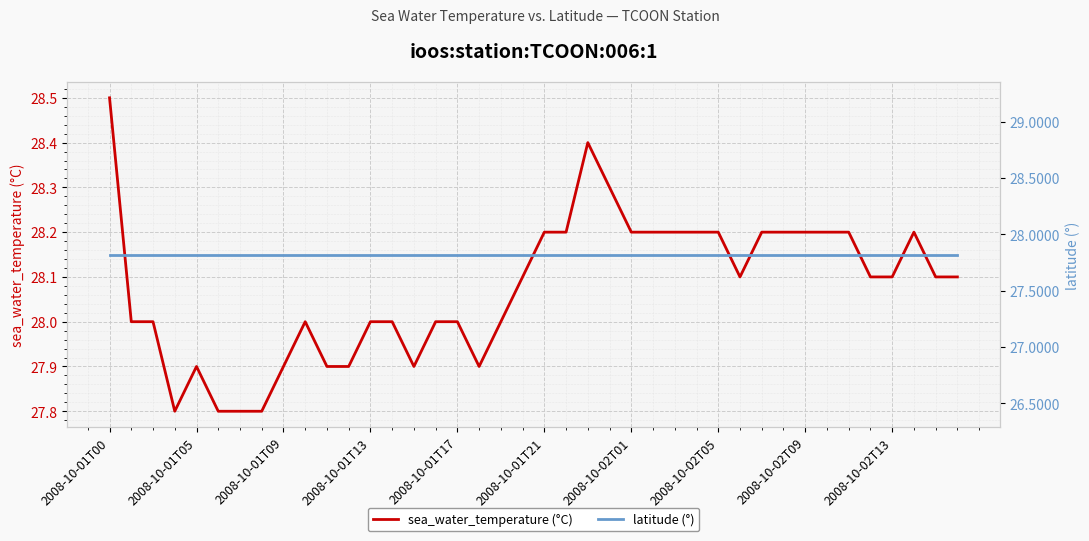

True or false: latitude (°) has a value of 47.0 at 33.

False